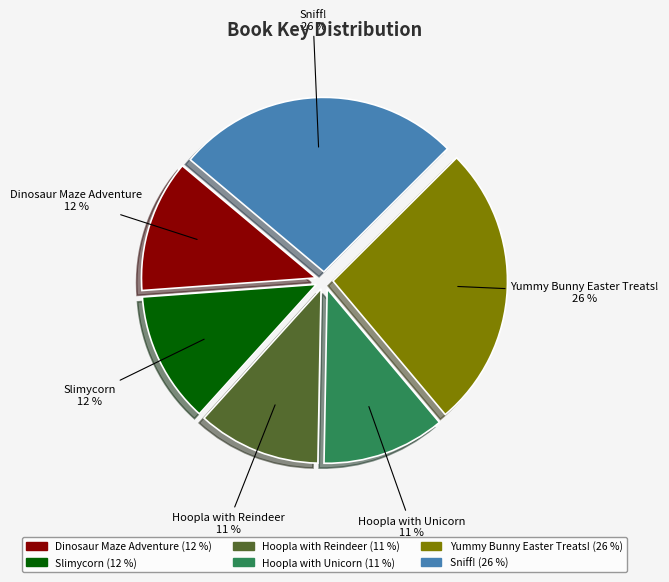

Which has a higher value, Hoopla with Unicorn or Slimycorn?

Slimycorn